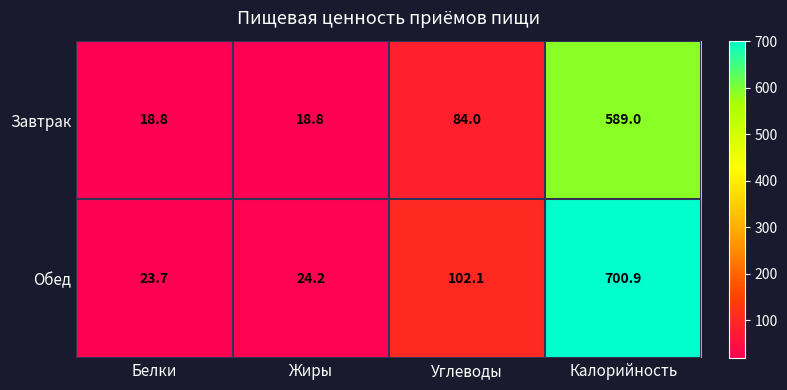

What is the spread (max minus min) of values at Белки?

4.9